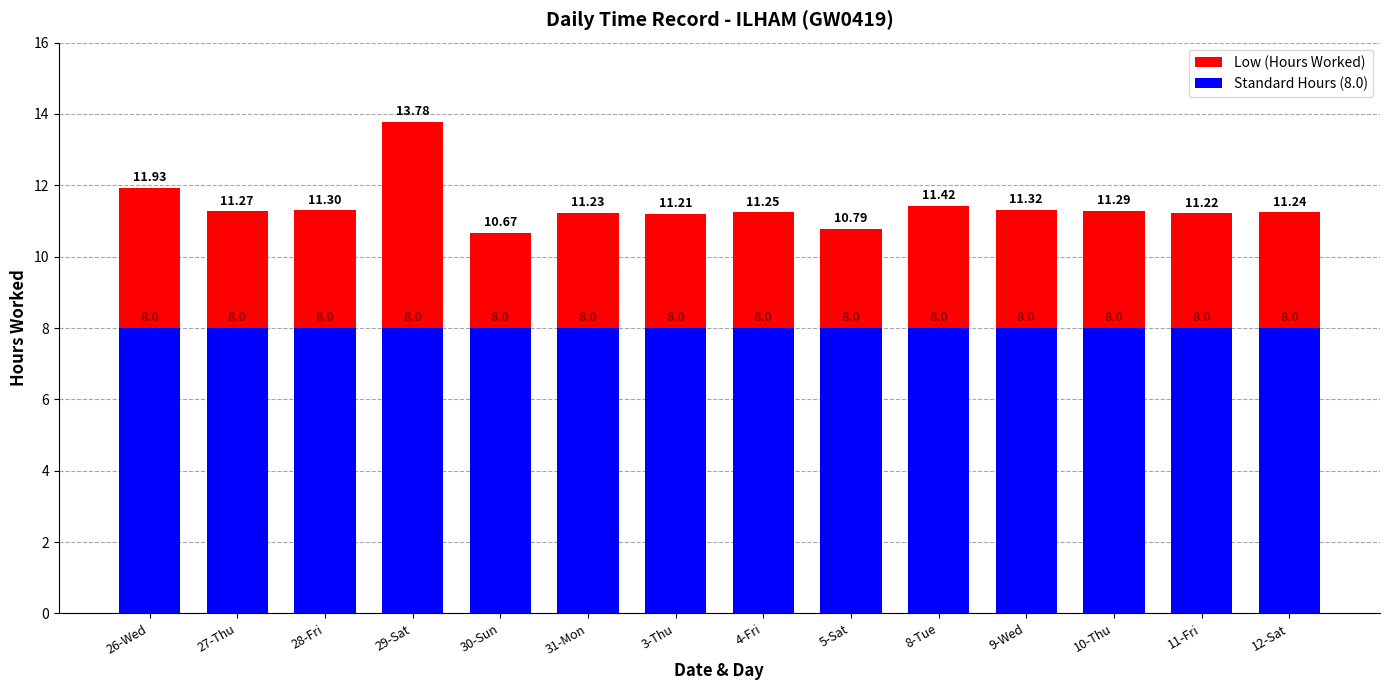

The Standard Hours (8.0) series shows 3.4 at 31-Mon. True or false?

False